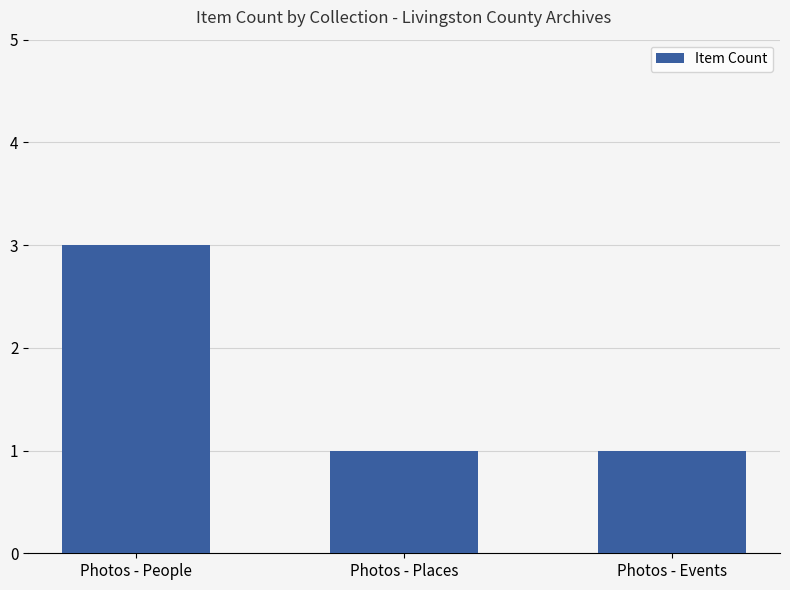

How many bars are there in total?

3